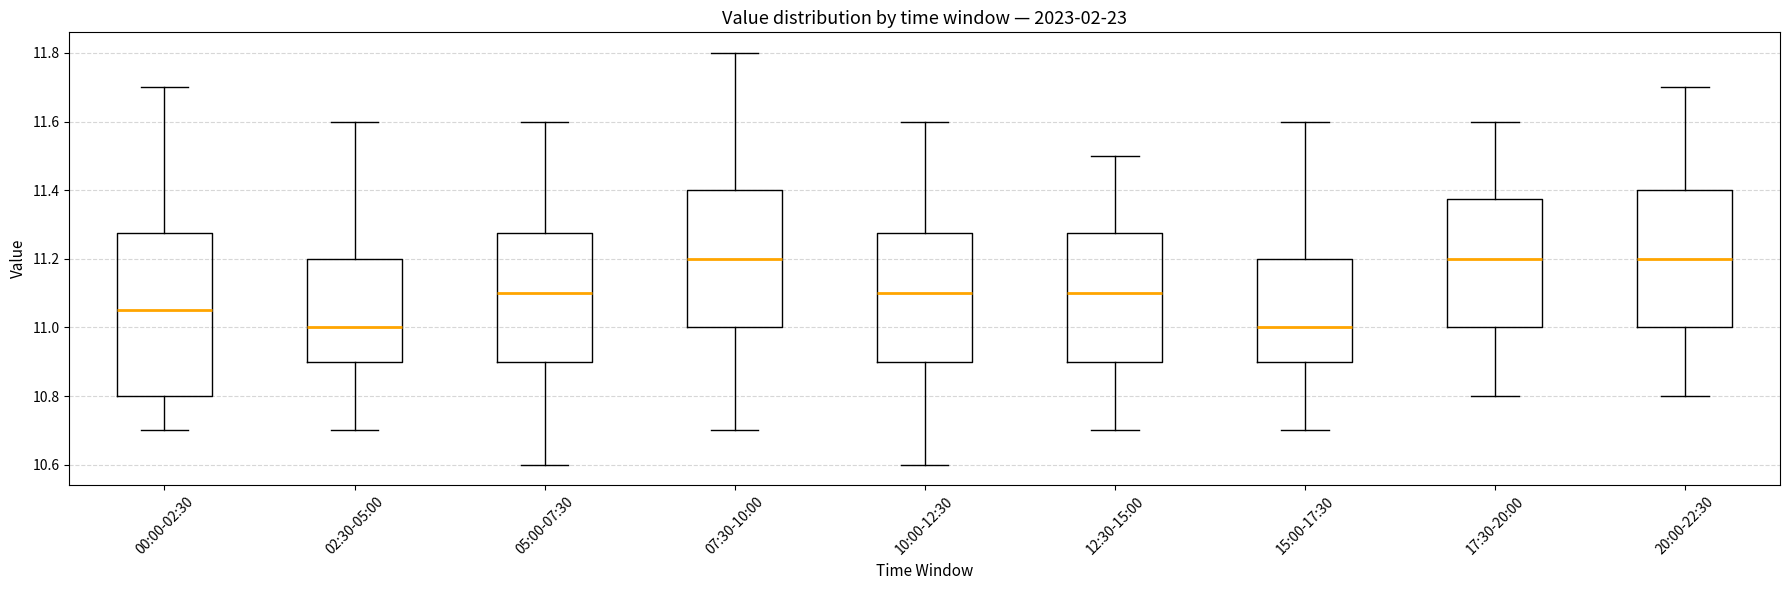

Reading left to right, read every box against the y-axis: the position of its median line, the range the box covers, and the ends of its whiskers. The values are not printed on the chart, so give them approximately, as read against the axis.

00:00-02:30: median 11.06, box 10.80 to 11.28, whiskers 10.70 to 11.70
02:30-05:00: median 11.00, box 10.90 to 11.20, whiskers 10.70 to 11.60
05:00-07:30: median 11.10, box 10.90 to 11.28, whiskers 10.60 to 11.60
07:30-10:00: median 11.20, box 11.00 to 11.40, whiskers 10.70 to 11.80
10:00-12:30: median 11.10, box 10.90 to 11.28, whiskers 10.60 to 11.60
12:30-15:00: median 11.10, box 10.90 to 11.28, whiskers 10.70 to 11.50
15:00-17:30: median 11.00, box 10.90 to 11.20, whiskers 10.70 to 11.60
17:30-20:00: median 11.20, box 11.00 to 11.38, whiskers 10.80 to 11.60
20:00-22:30: median 11.20, box 11.00 to 11.40, whiskers 10.80 to 11.70